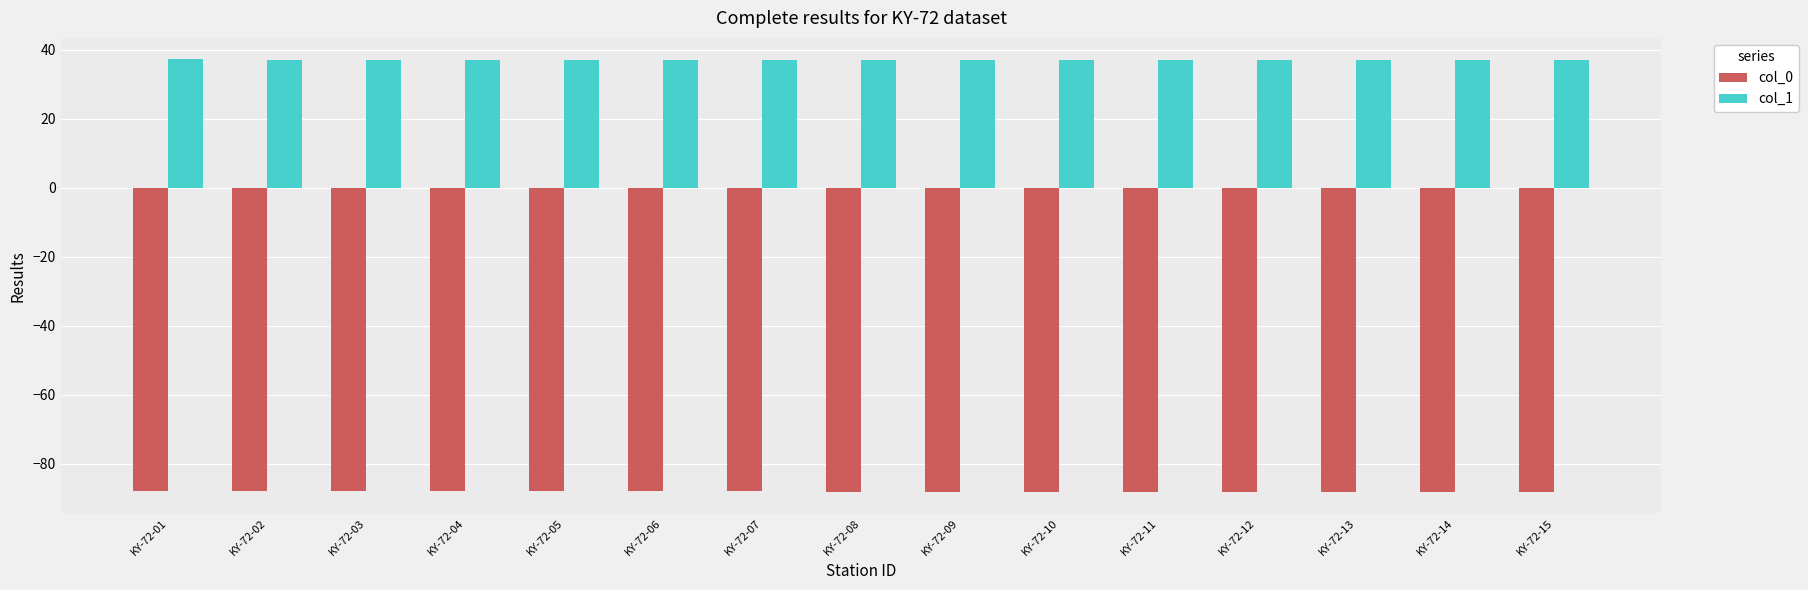

The value of col_0 at KY-72-11 is -88.1. True or false?

True